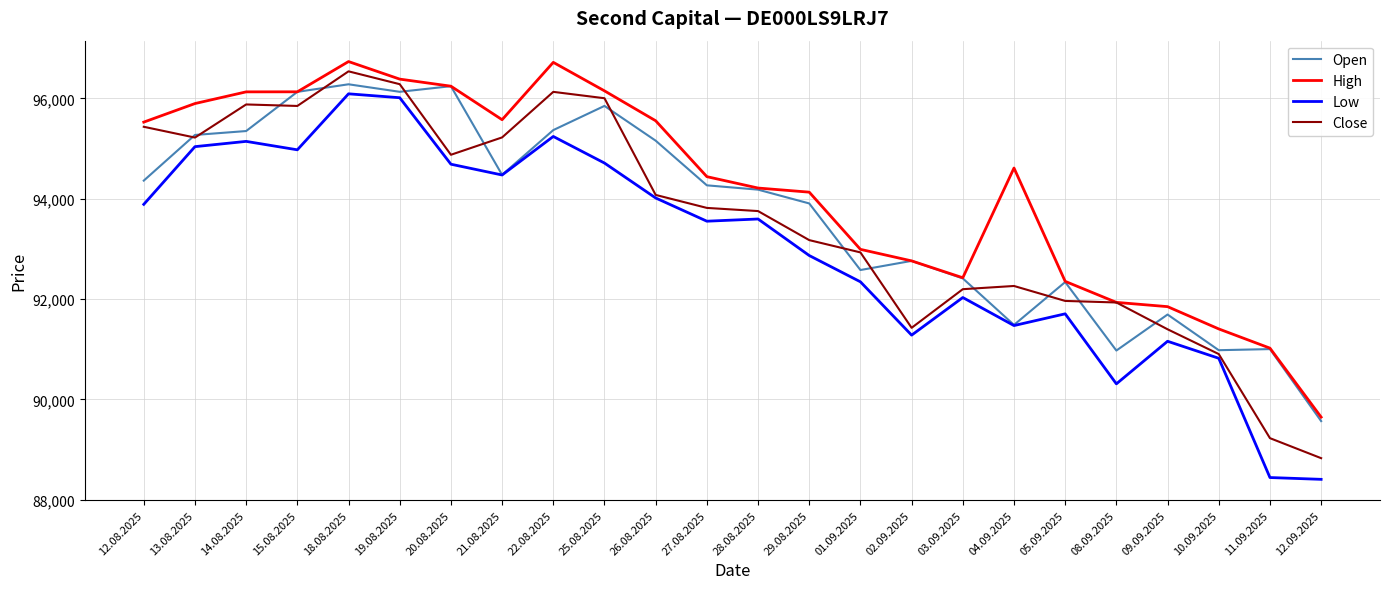

Does the chart have visible grid lines?

Yes